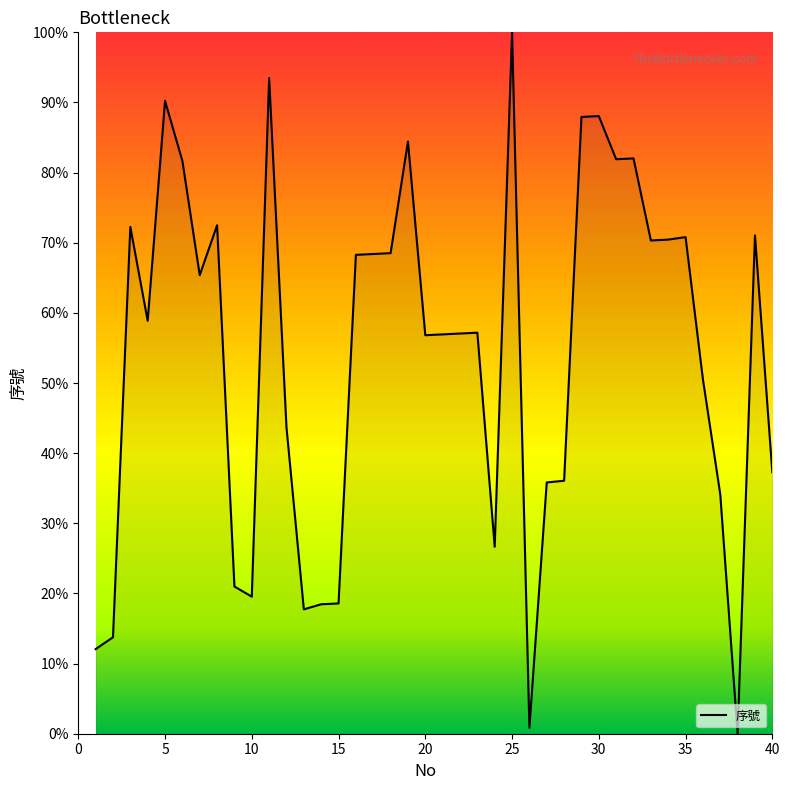

What is the difference between the maximum and minimum values?

100.0